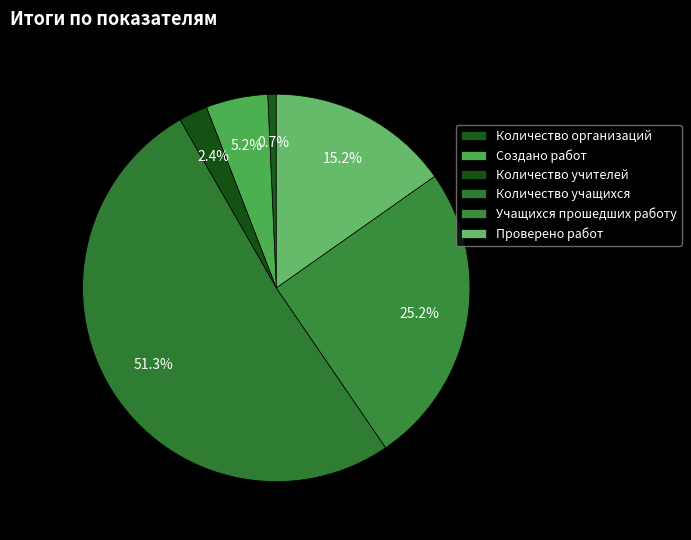

What percentage is NOT represented by Количество организаций?

99.3%